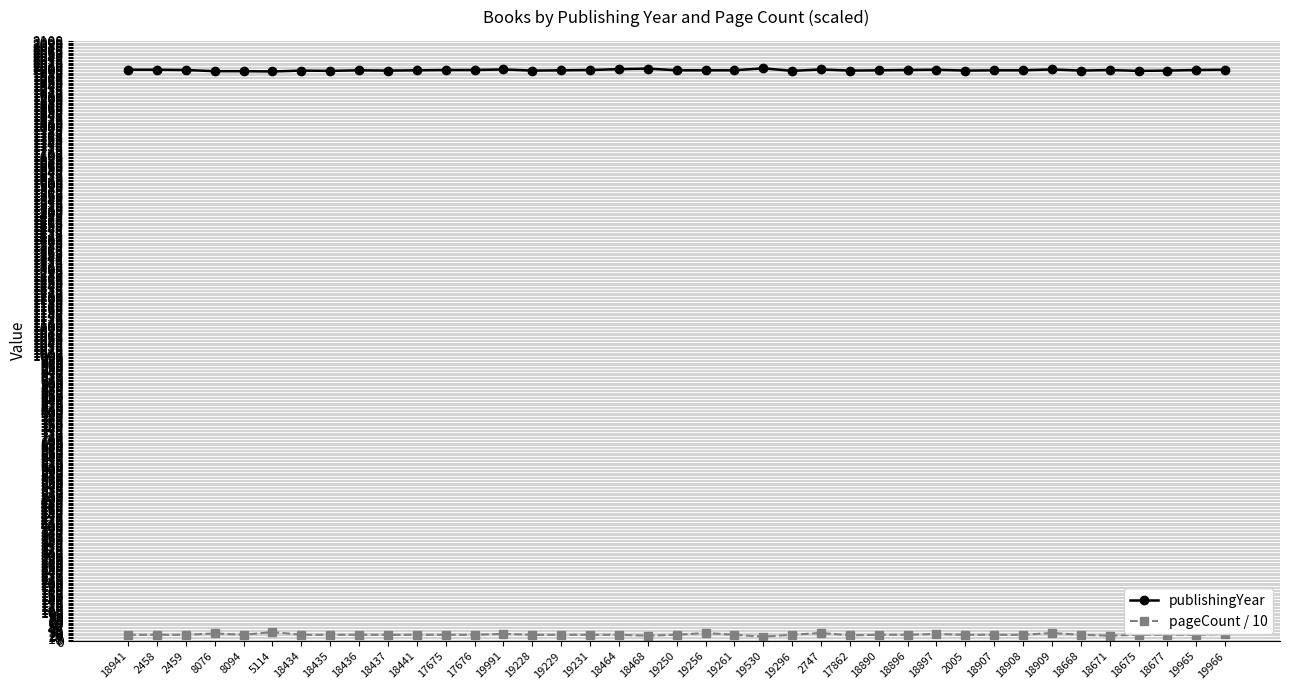

What is the smallest value displayed?

16.0